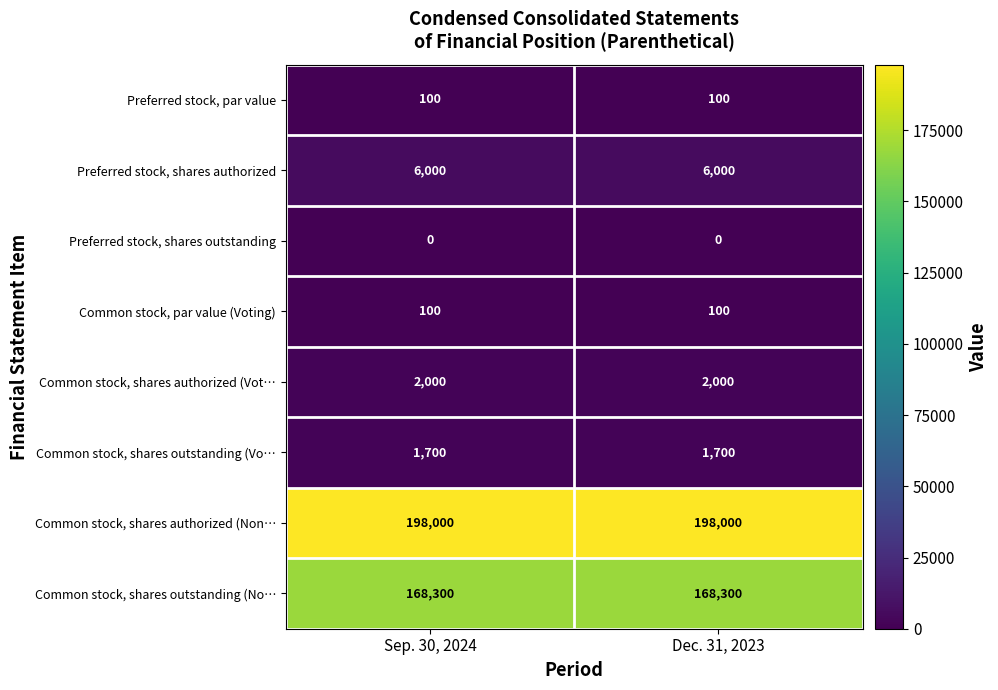

Is it true that Preferred stock, par value equals 100 at Sep. 30, 2024?

True